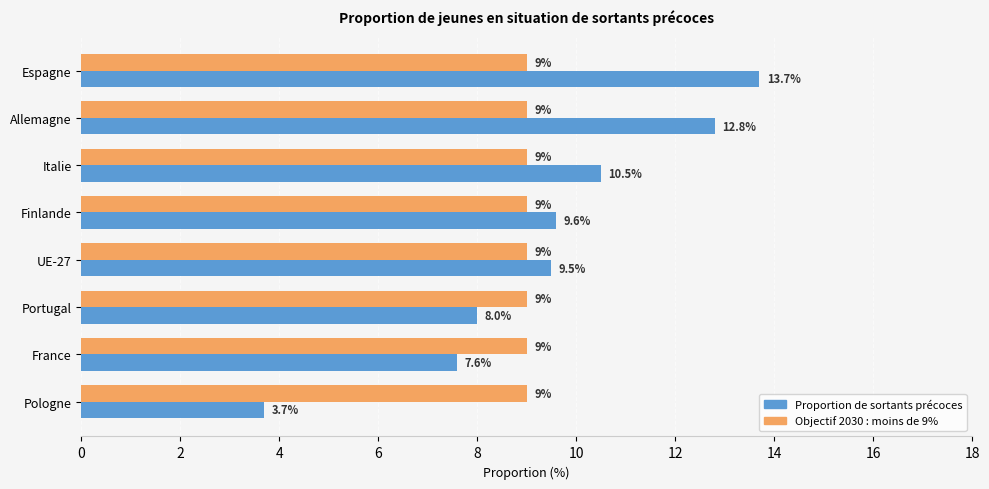

List the series in order of their peak value, highest first.

Proportion de sortants précoces, Objectif 2030 : moins de 9%